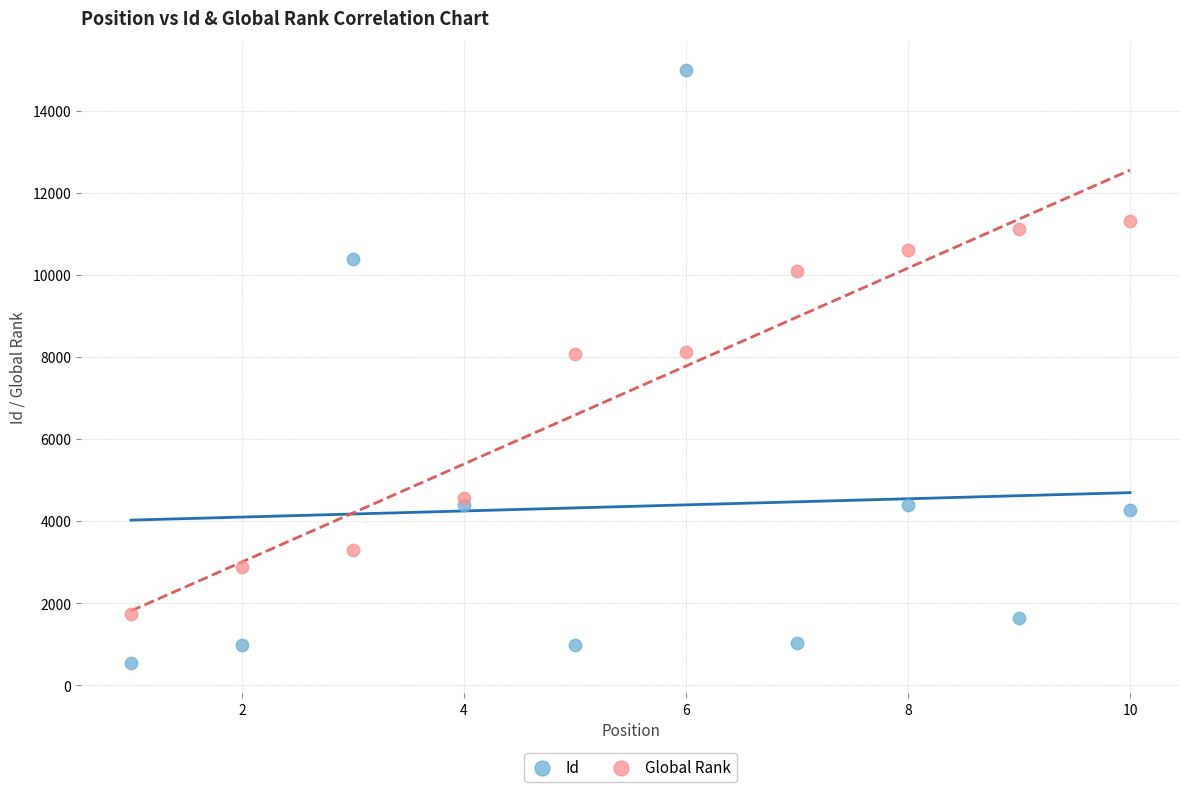

What are all the series names shown in the legend?

Id, Global Rank